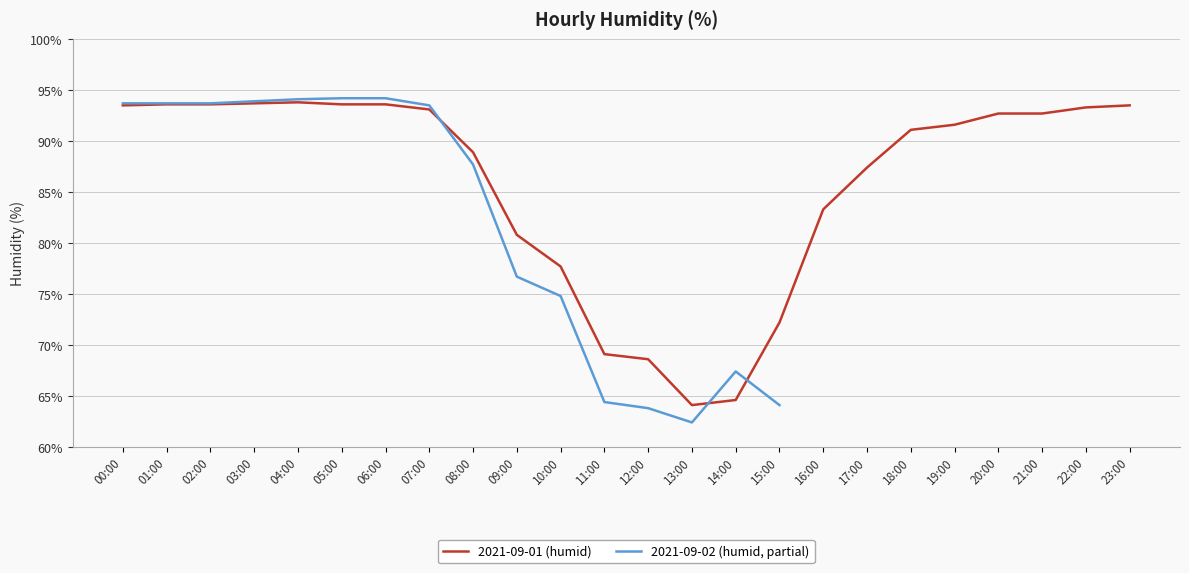

At which category does the chart reach its peak across all series?

04:00